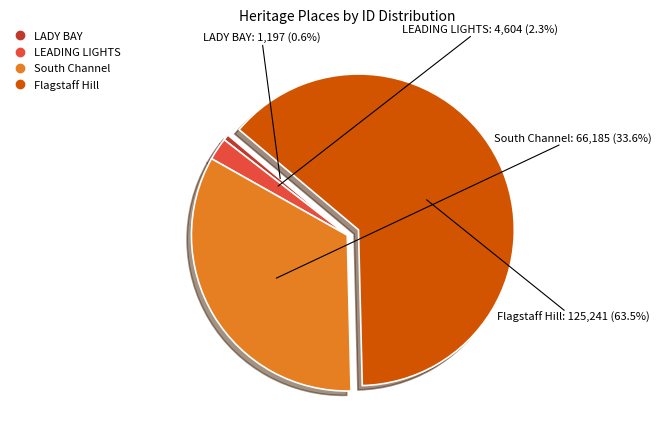

Is there a majority slice in this chart?

Yes